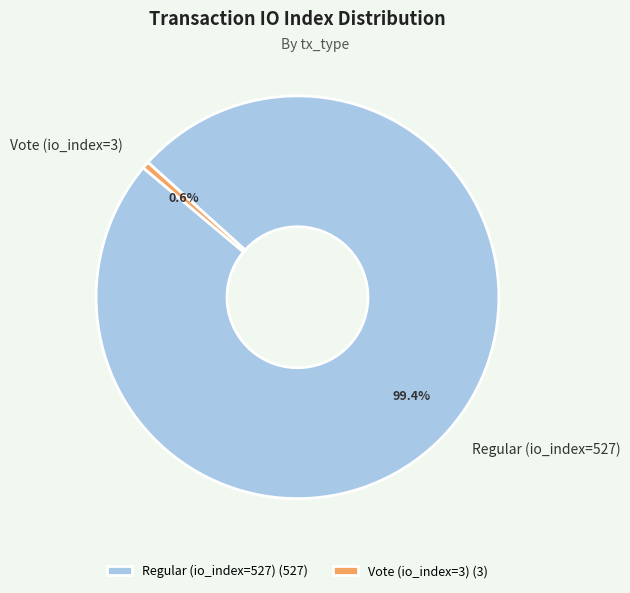

Rank the categories by value from lowest to highest.

Vote (io_index=3), Regular (io_index=527)